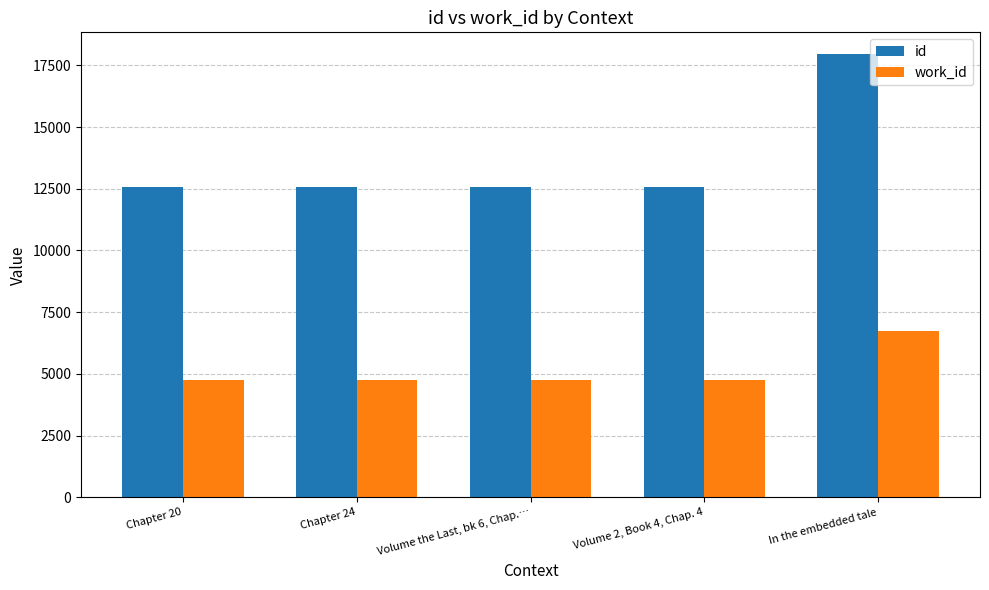

Which series has the widest spread of values?

id